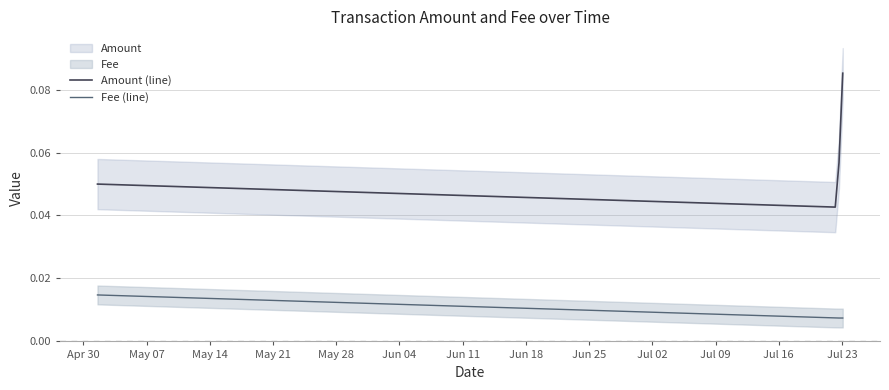

List the series in order of their peak value, highest first.

Amount, Fee